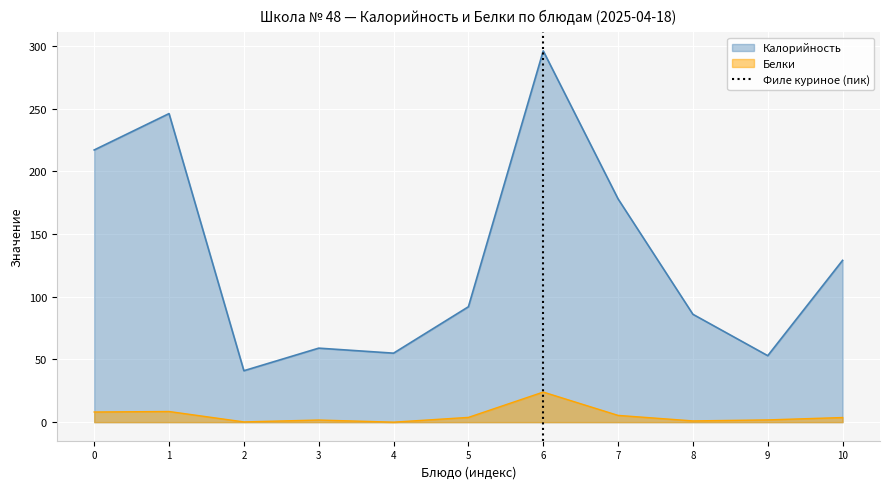

Is the value of Белки at 8 greater than the value of Калорийность at 8?

No